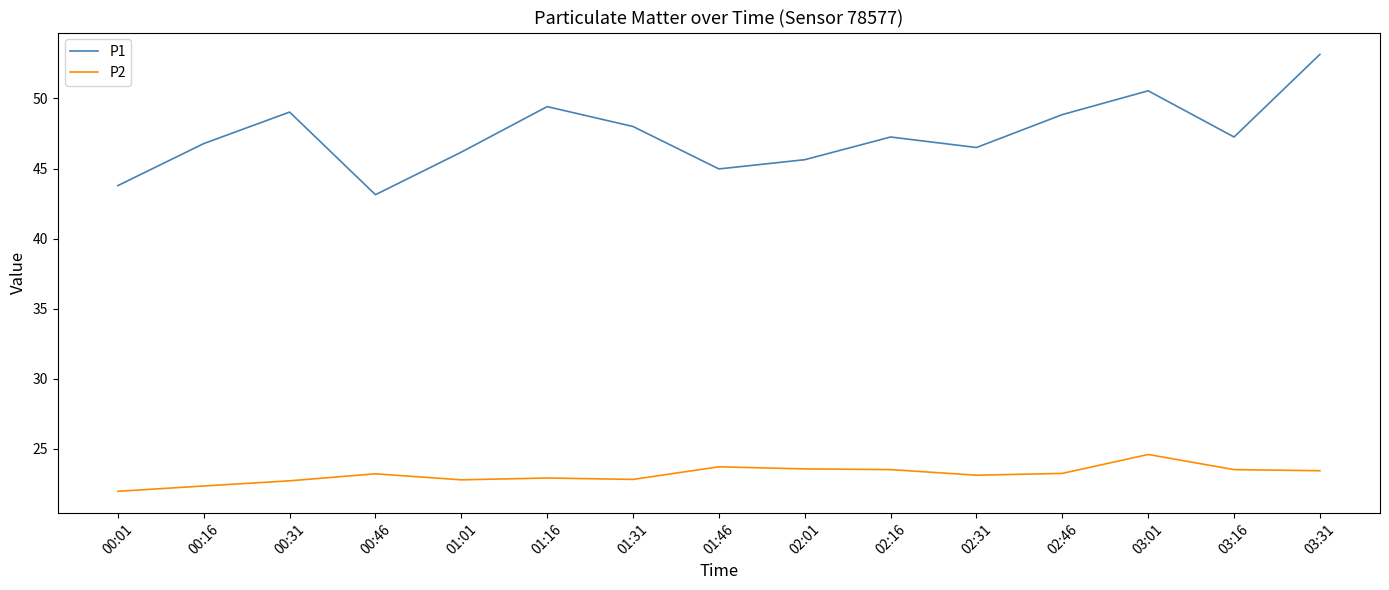

What is the difference between the P2 values at 02:46 and 00:31?

0.5